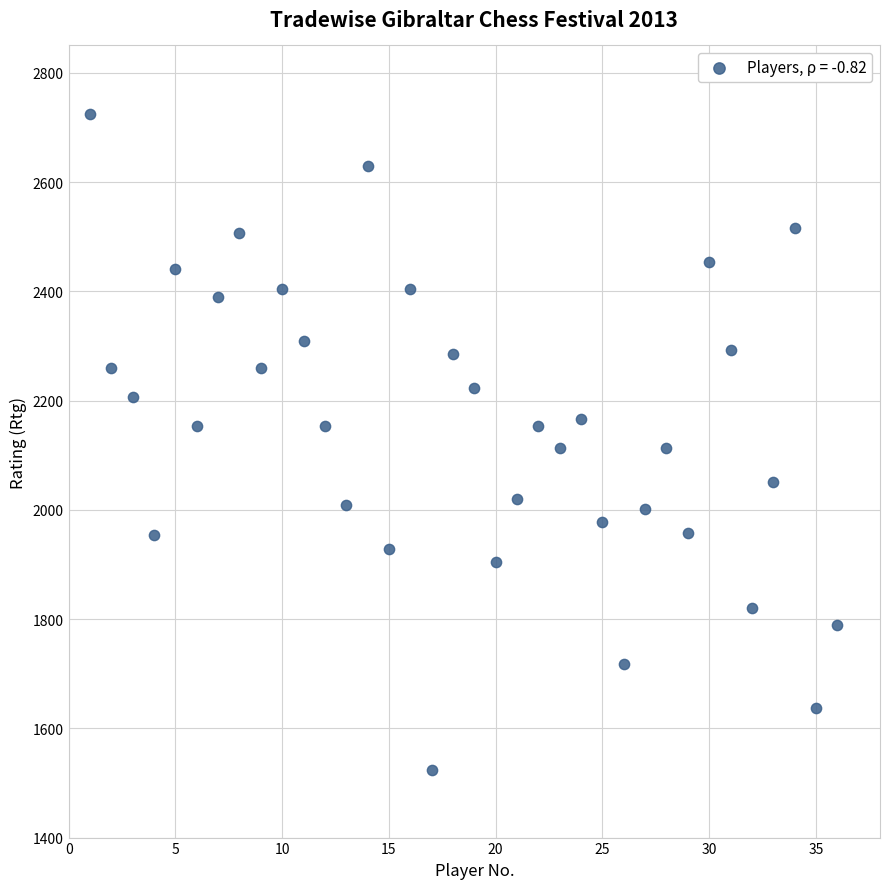

What is the range of Y values (max minus min)?

1202